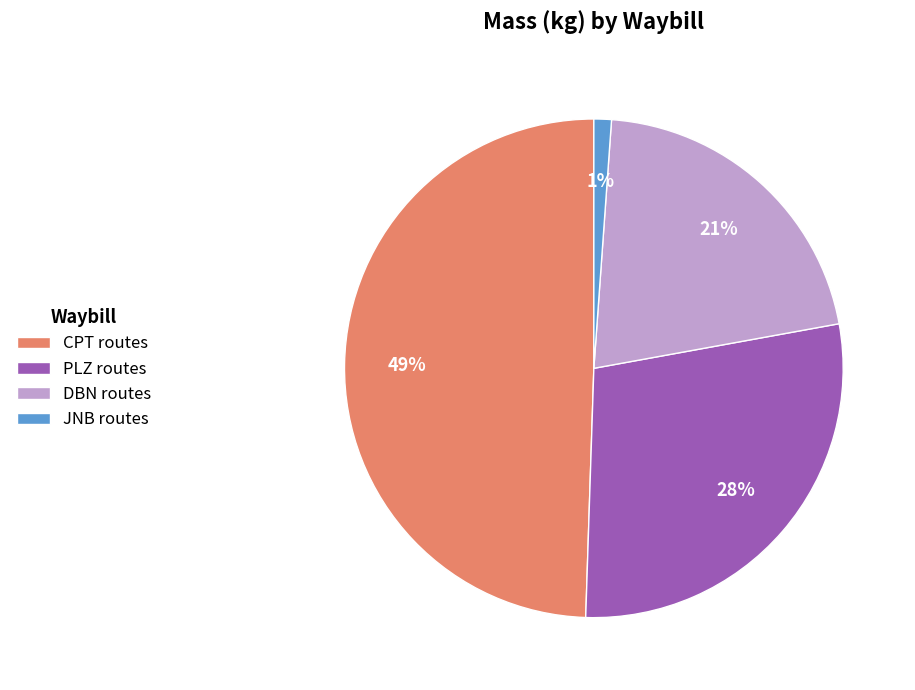

Count the number of slices in the pie.

4